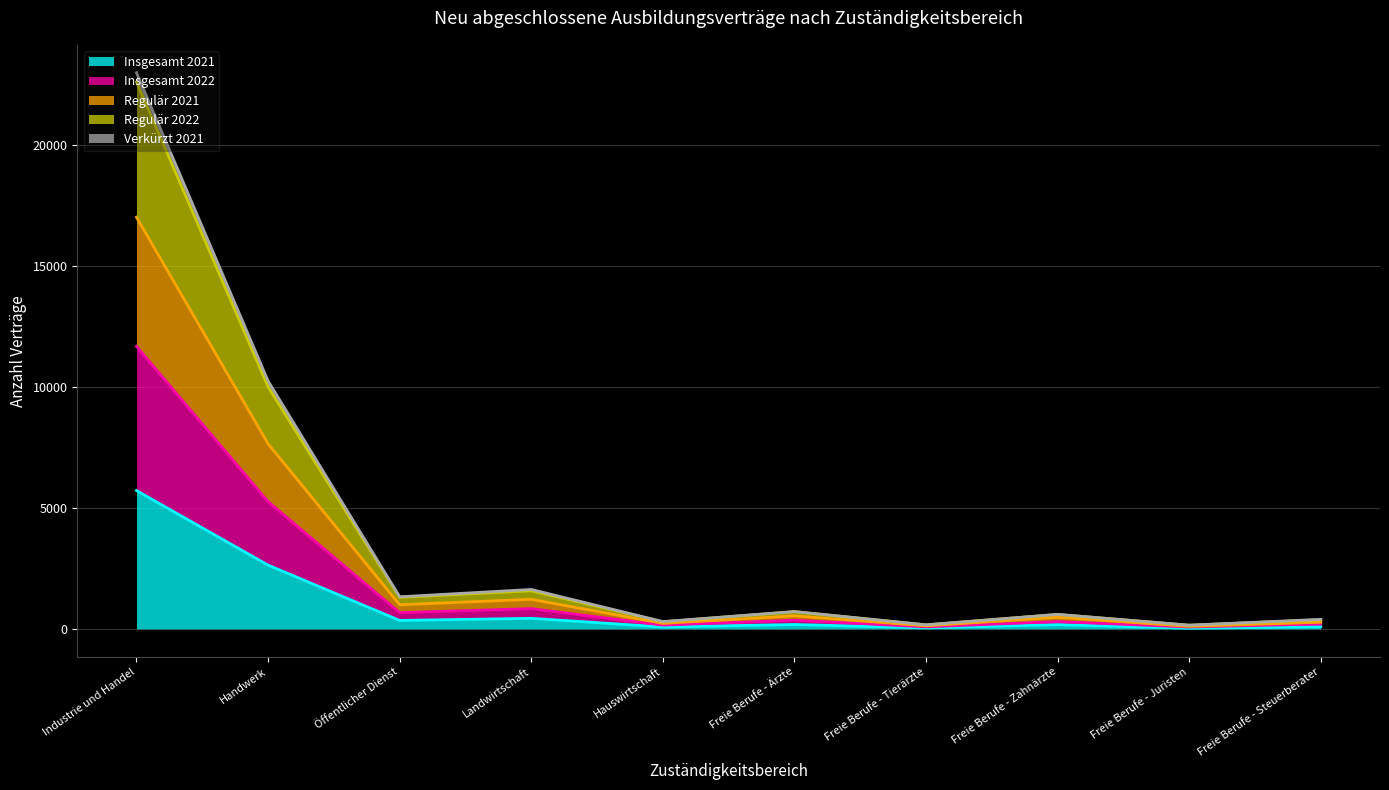

Where is the first local maximum for Verkürzt 2021?

Landwirtschaft